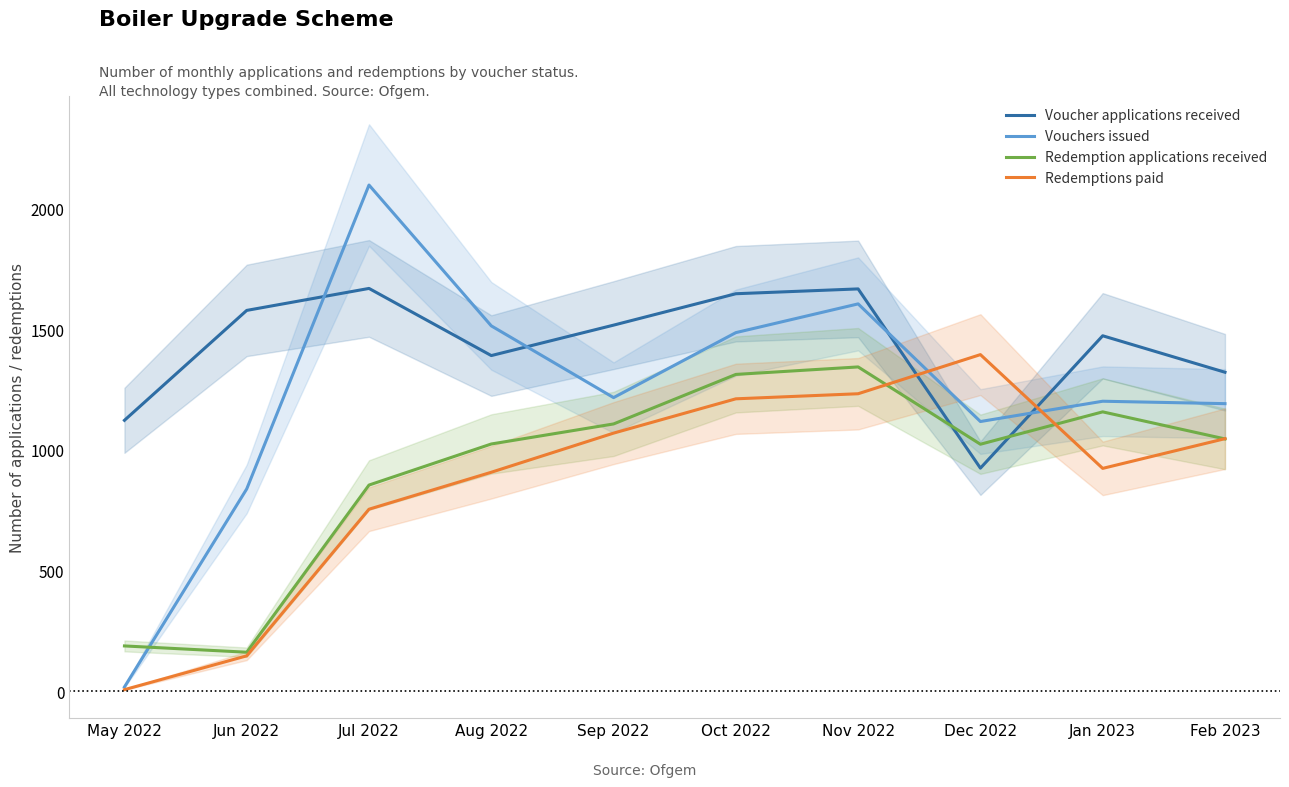

What is the spread (max minus min) of values at Oct 2022?

435